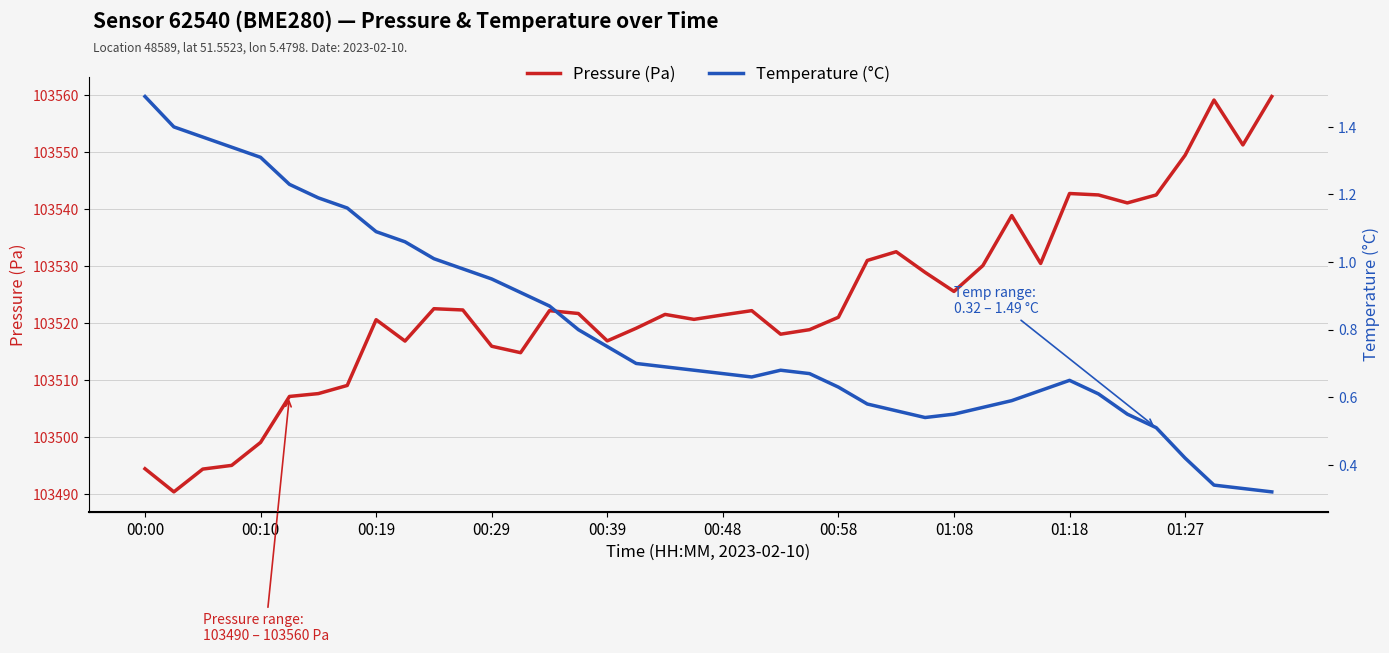

Between 26 and 00:48, which is larger?

26